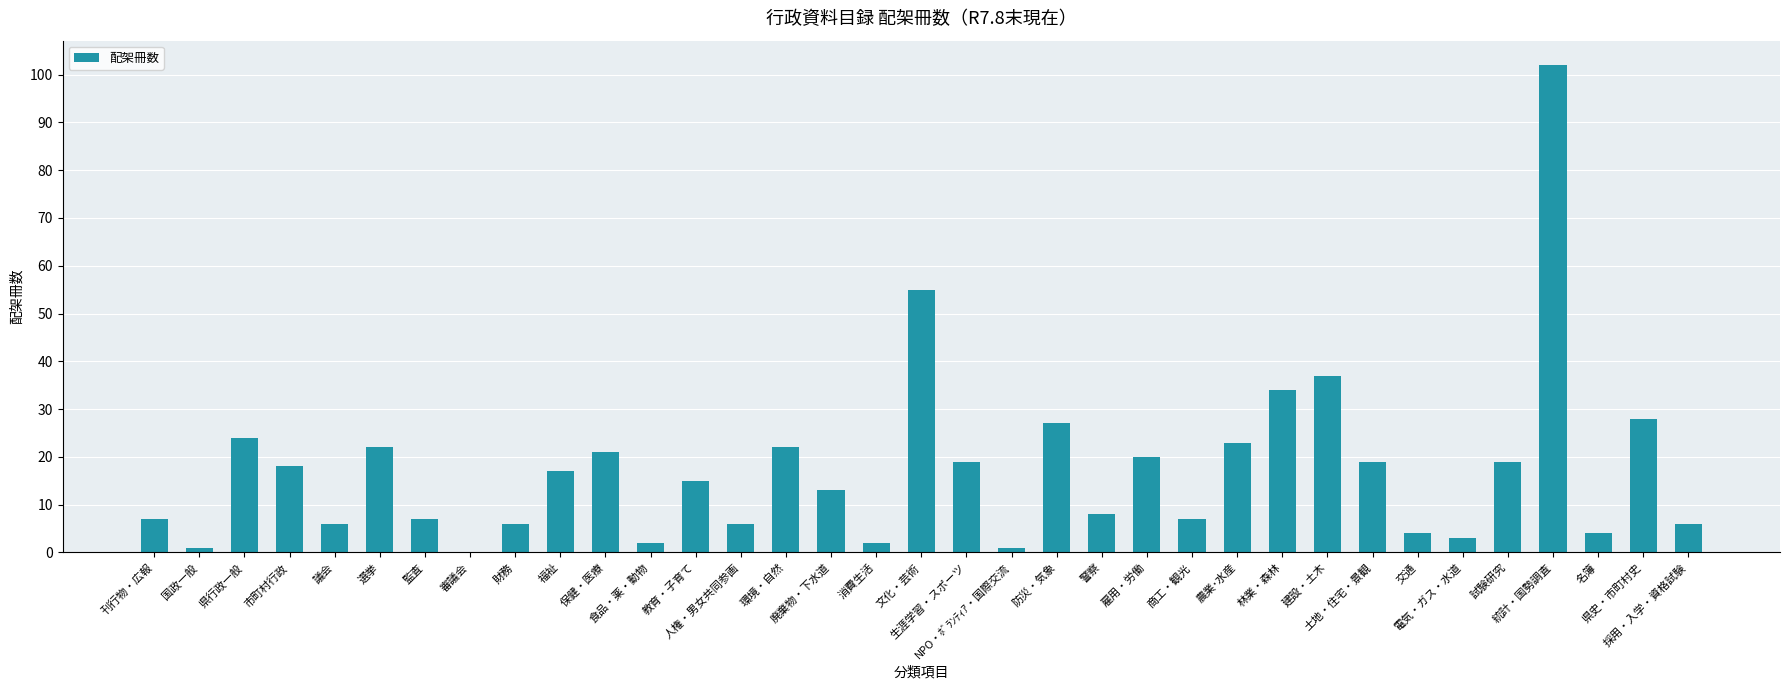

Which has a higher value, 名簿 or 保健・医療?

保健・医療